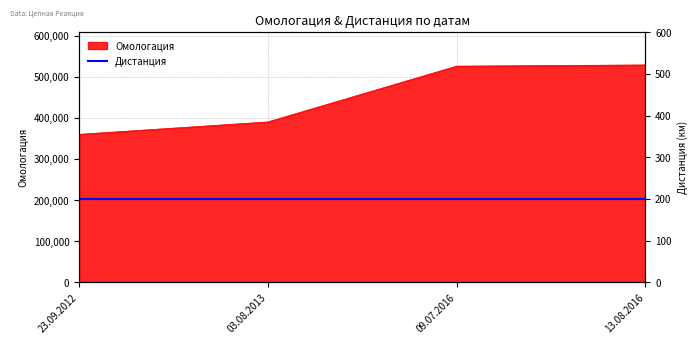

Does the chart have visible grid lines?

Yes